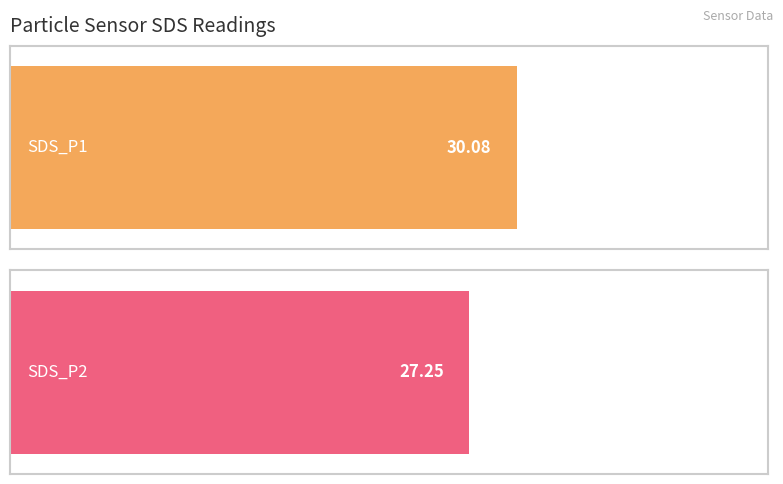

What are all the series names shown in the legend?

SDS_P1, SDS_P2